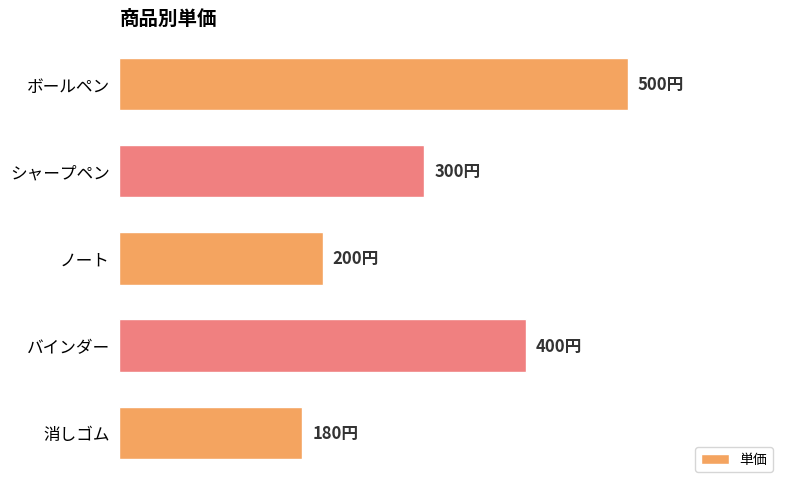

Are the bars horizontal?

Yes